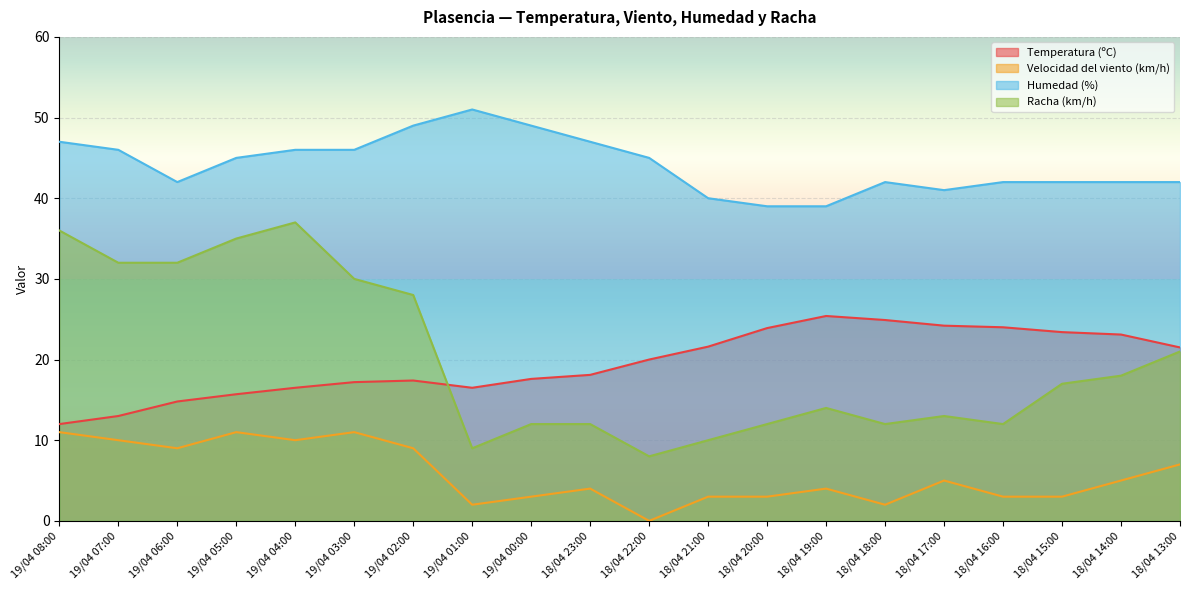

At how many categories does at least one series exceed 22?

20